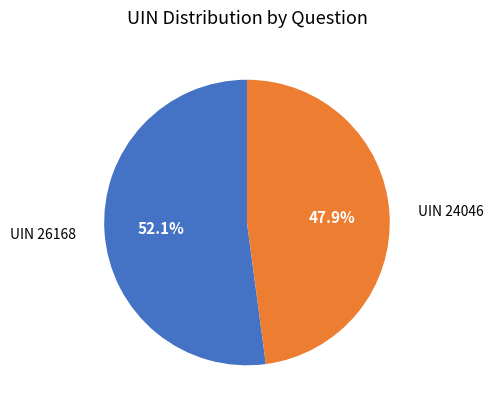

Does UIN 24046 account for over 50% of the chart?

No